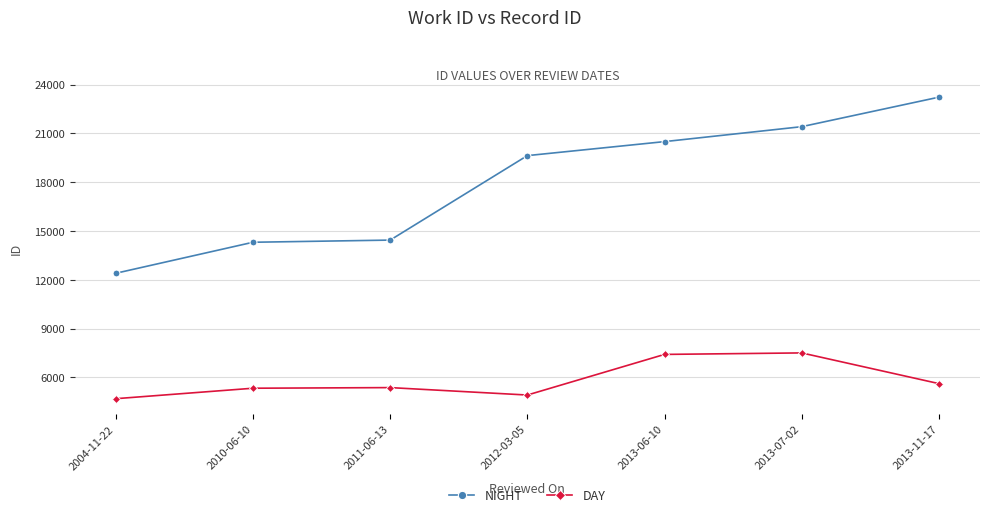

Which series has the largest total across all categories?

NIGHT